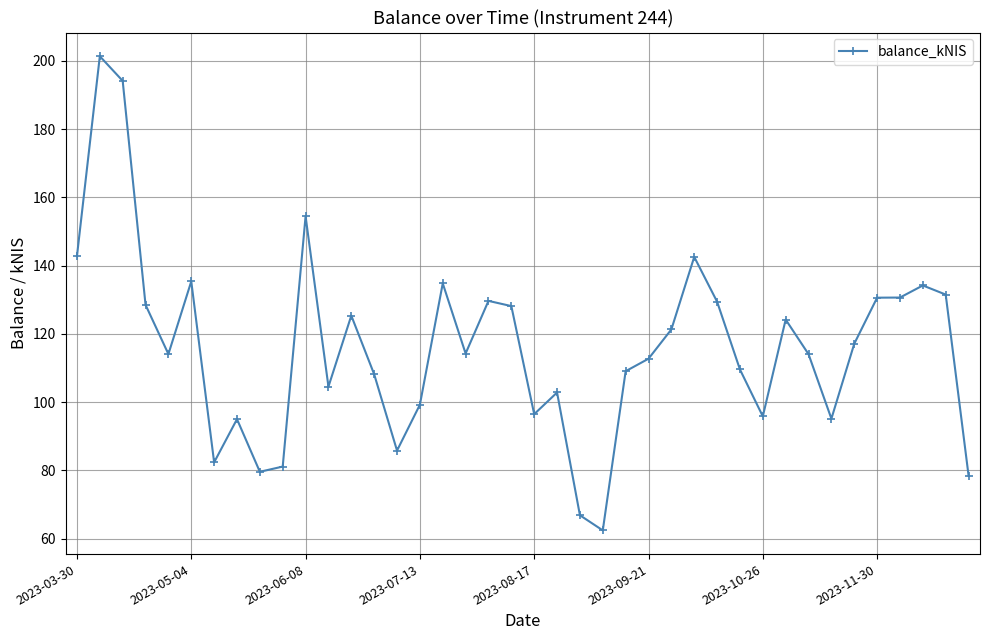

How many series are shown in this chart?

1